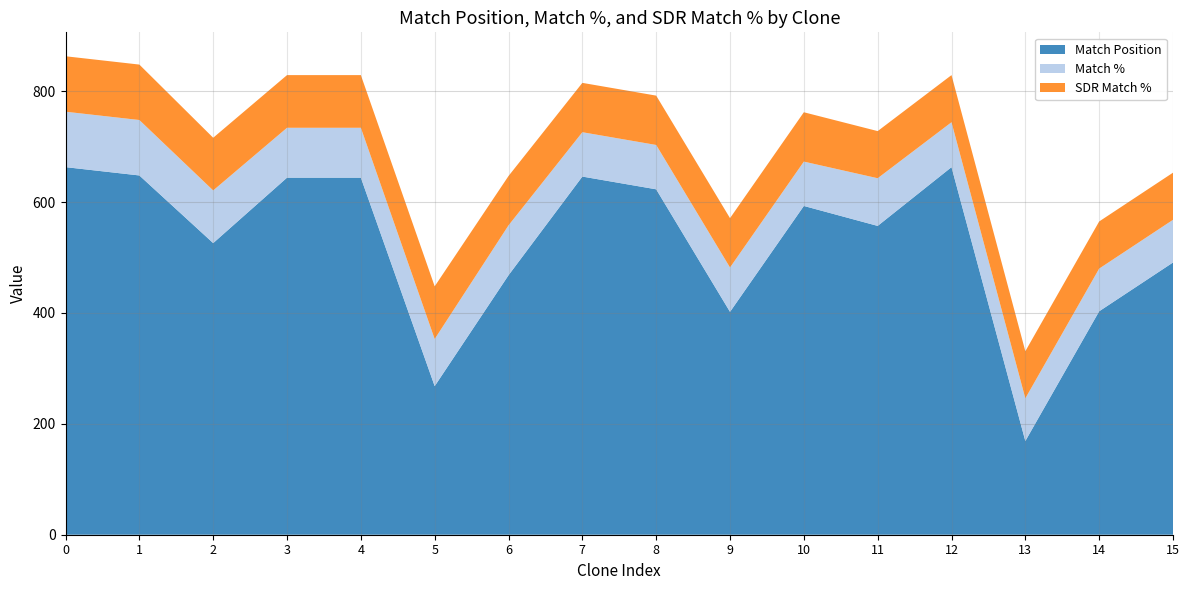

Reading right to left, what are all the values shown in this chart?

Match Position: TRCN0000122740=491	TRCN0000181279=403	TRCN0000419532=169	TRCN0000182435=663	TRCN0000437047=557	TRCN0000243717=593	TRCN0000252746=402	TRCN0000156861=623	TRCN0000149366=646	TRCN0000191629=468	TRCN0000090434=268	TRCN0000247494=644	TRCN0000217060=644	TRCN0000247493=526	TRCN0000136958=648	TRCN0000136657=663
Match %: TRCN0000122740=77	TRCN0000181279=77	TRCN0000419532=77	TRCN0000182435=81	TRCN0000437047=86	TRCN0000243717=80	TRCN0000252746=80	TRCN0000156861=80	TRCN0000149366=80	TRCN0000191629=90	TRCN0000090434=85	TRCN0000247494=90	TRCN0000217060=90	TRCN0000247493=95	TRCN0000136958=100	TRCN0000136657=100
SDR Match %: TRCN0000122740=85	TRCN0000181279=85	TRCN0000419532=85	TRCN0000182435=85	TRCN0000437047=85	TRCN0000243717=89	TRCN0000252746=89	TRCN0000156861=89	TRCN0000149366=89	TRCN0000191629=89	TRCN0000090434=95	TRCN0000247494=95	TRCN0000217060=95	TRCN0000247493=95	TRCN0000136958=100	TRCN0000136657=100